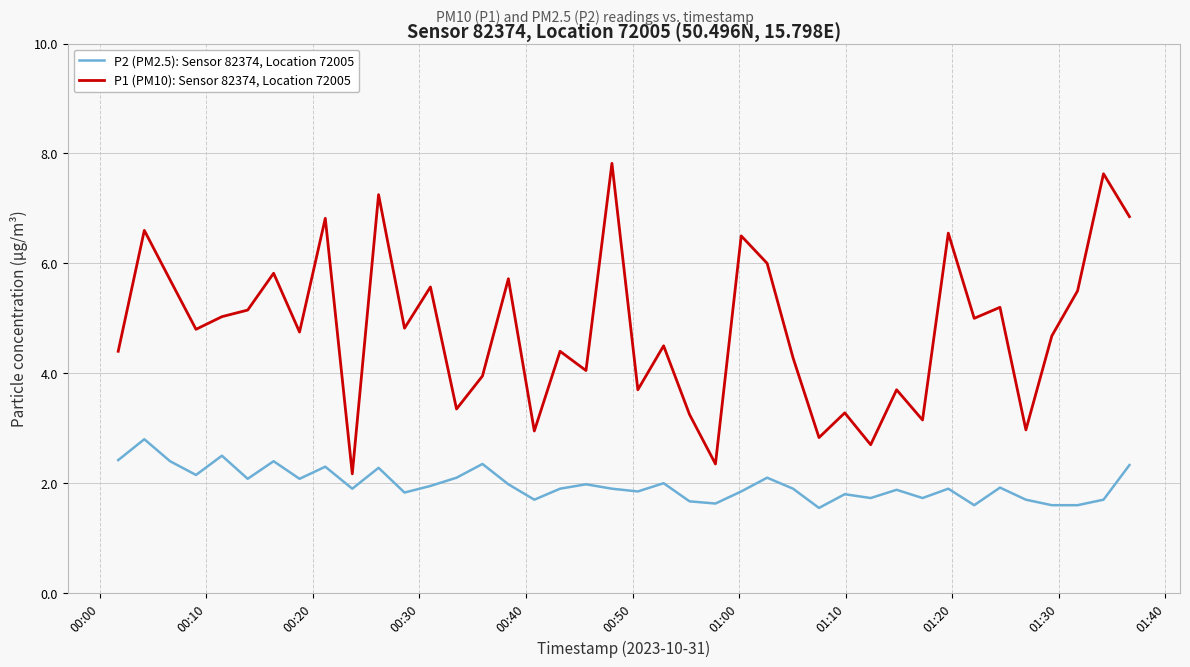

Which series has the widest spread of values?

P1 (PM10): Sensor 82374, Location 72005